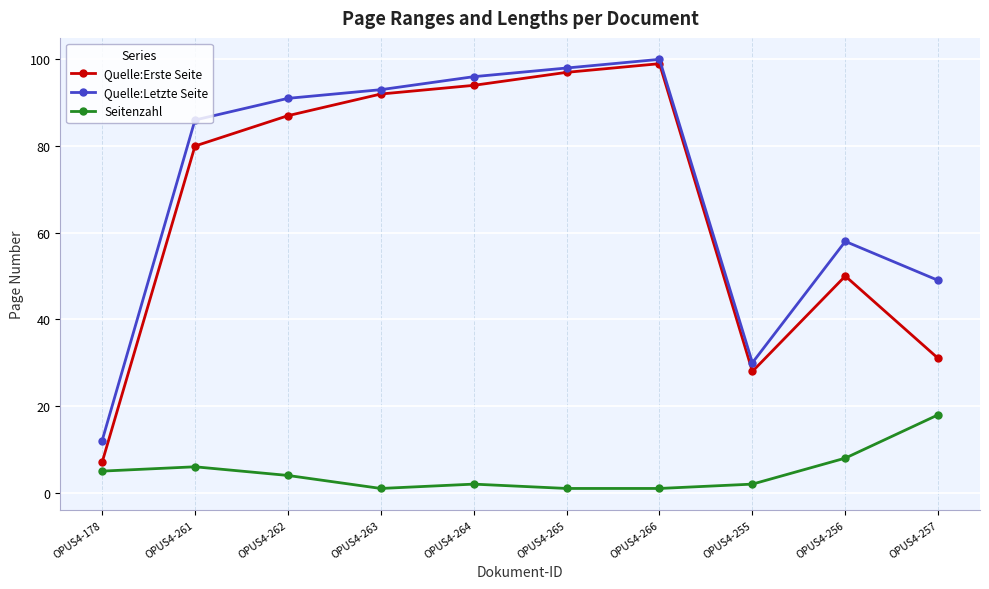

Which series has the widest spread of values?

Quelle:Erste Seite